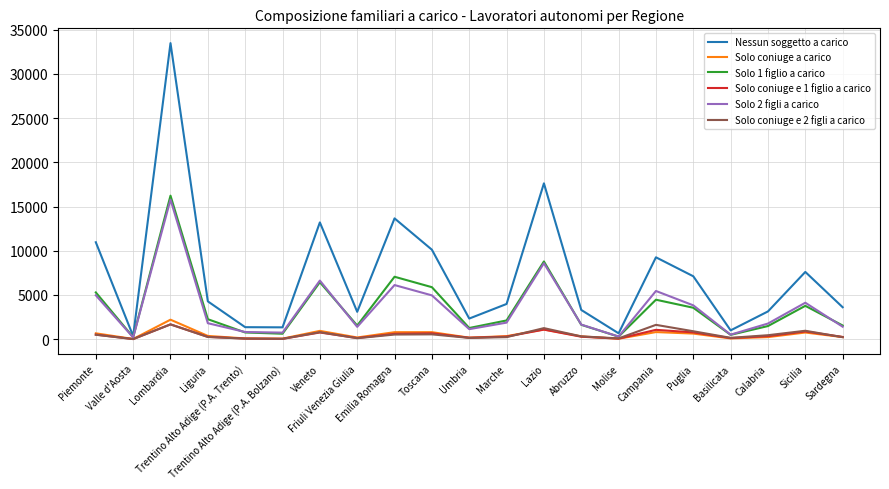

At which category is the sum across all series the highest?

Lombardia